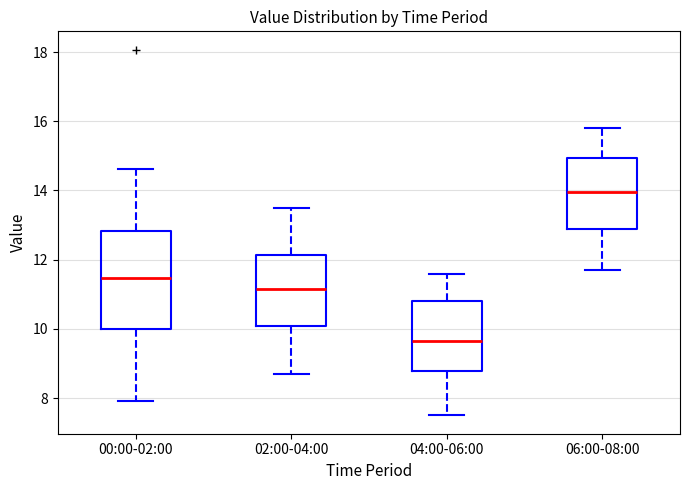

Which box is the tallest, from its lower edge to its upper edge?

00:00-02:00